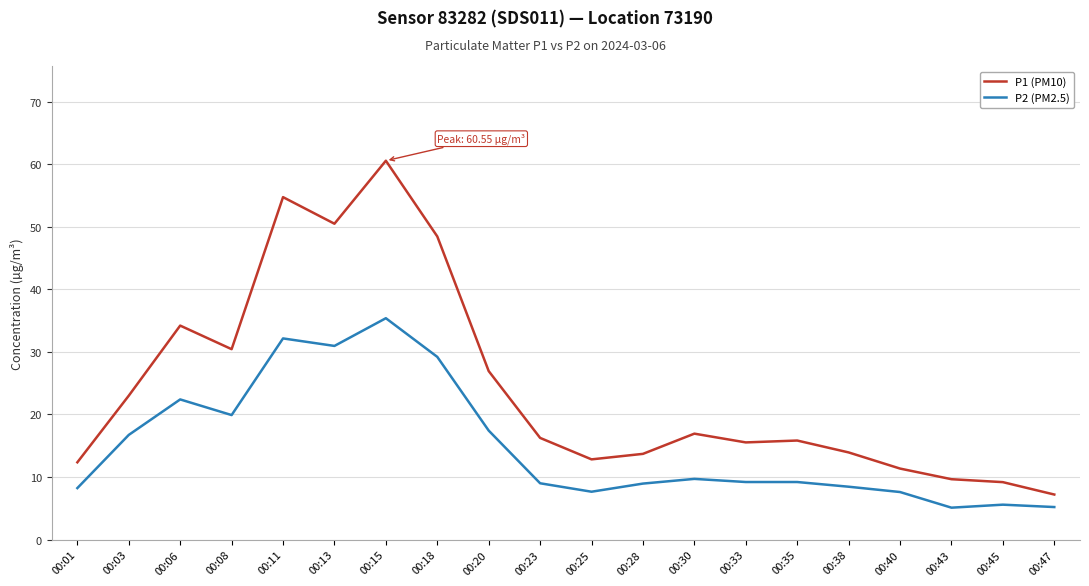

The P1 (PM10) series shows 30.4 at 00:08. True or false?

True